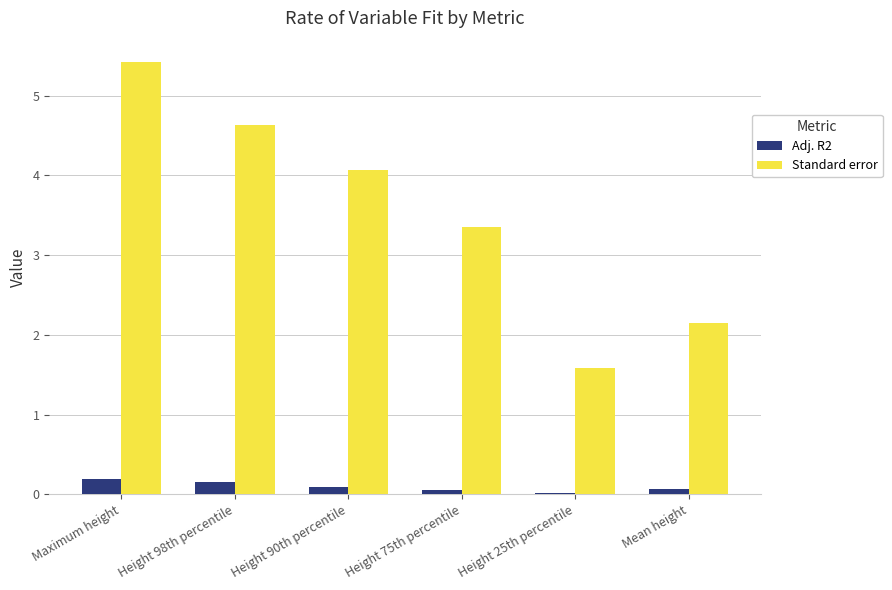

True or false: Standard error has a value of 3.4 at Height 75th percentile.

True